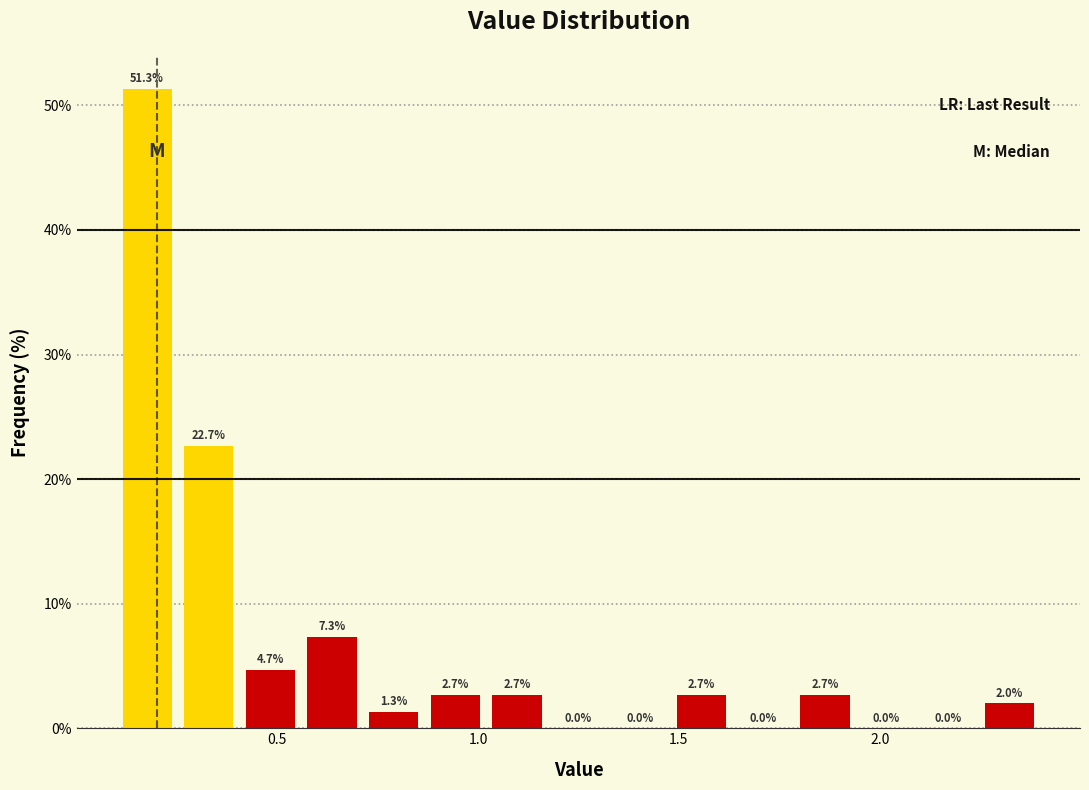

Read against the x-axis, roughly where is the centre of the tallest bar?

0.20